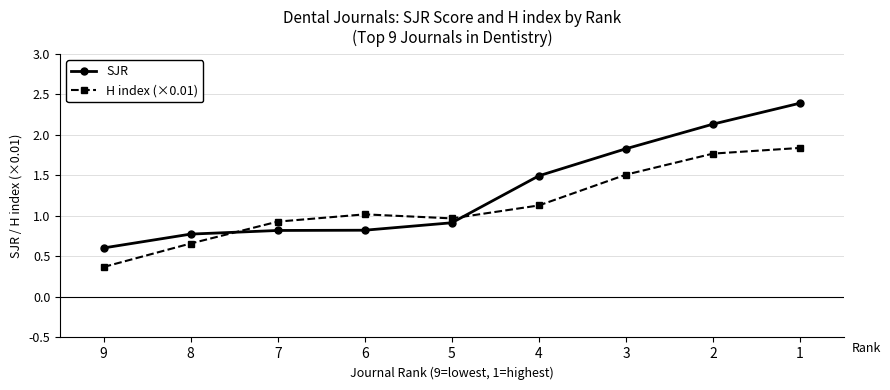

Where is the first local maximum for H index (×0.01)?

6